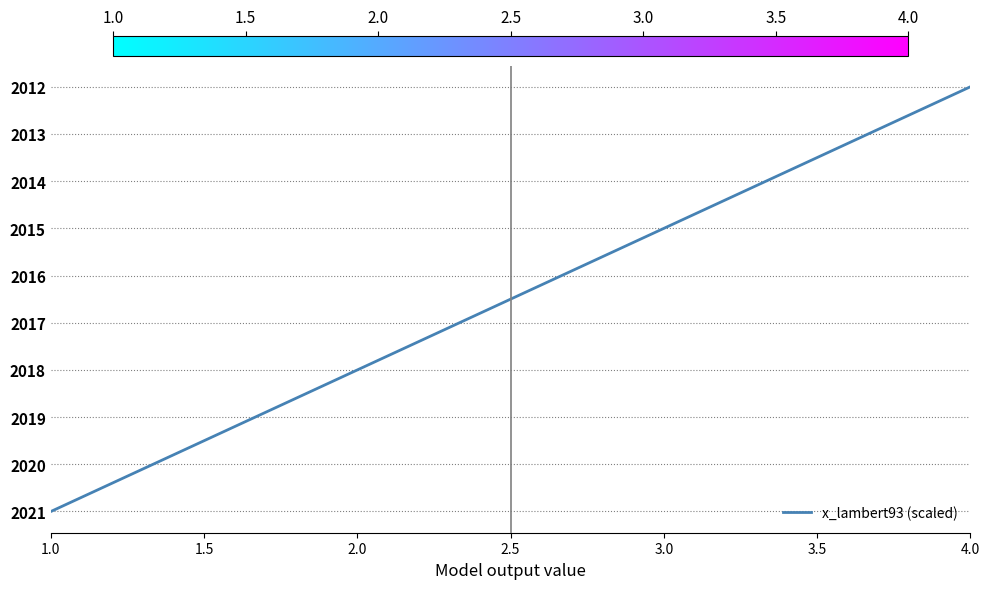

Does the chart display data point markers on the line(s)?

No